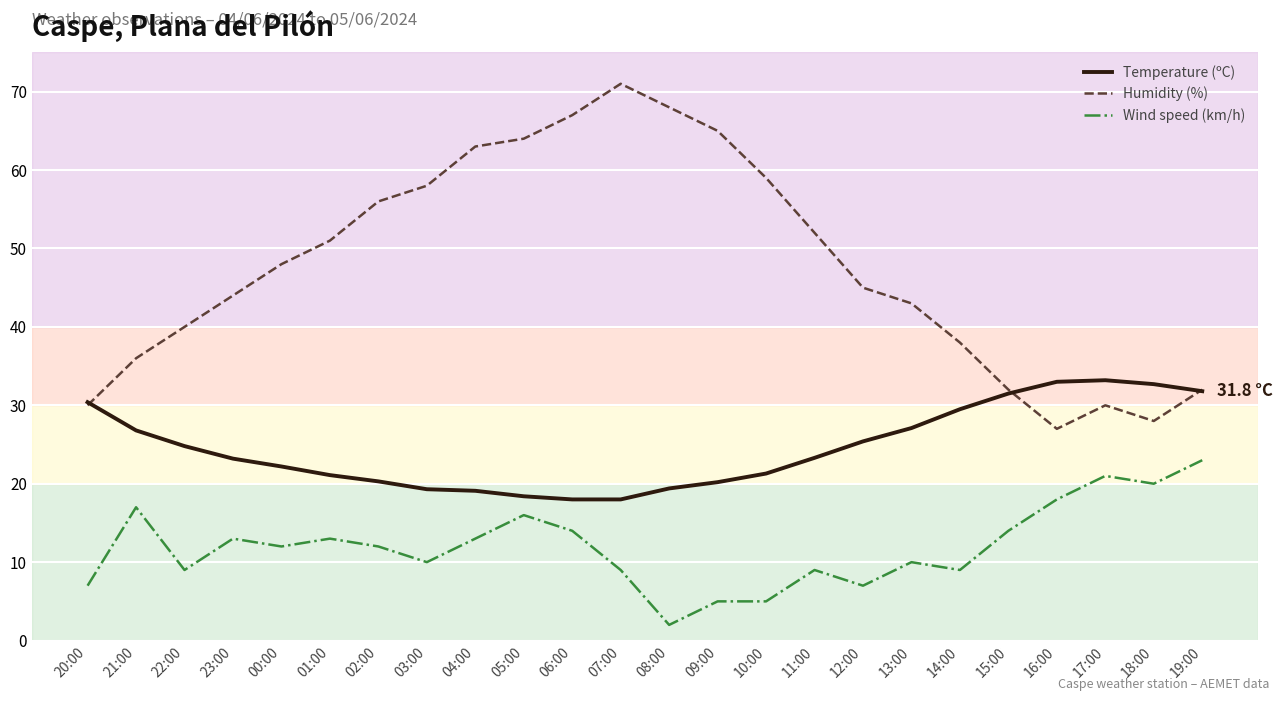

At how many categories does at least one series exceed 26?

24